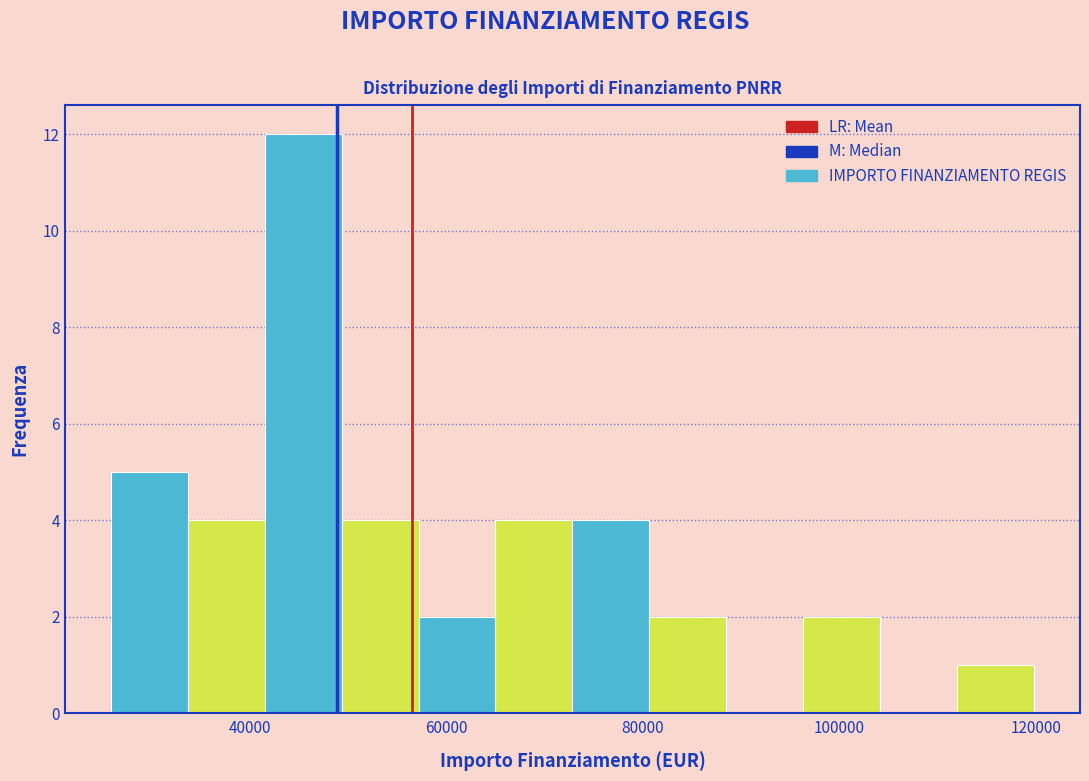

Around what value on the x-axis is the tallest bar? Give the approximate position of its centre, as read against the axis.

46000